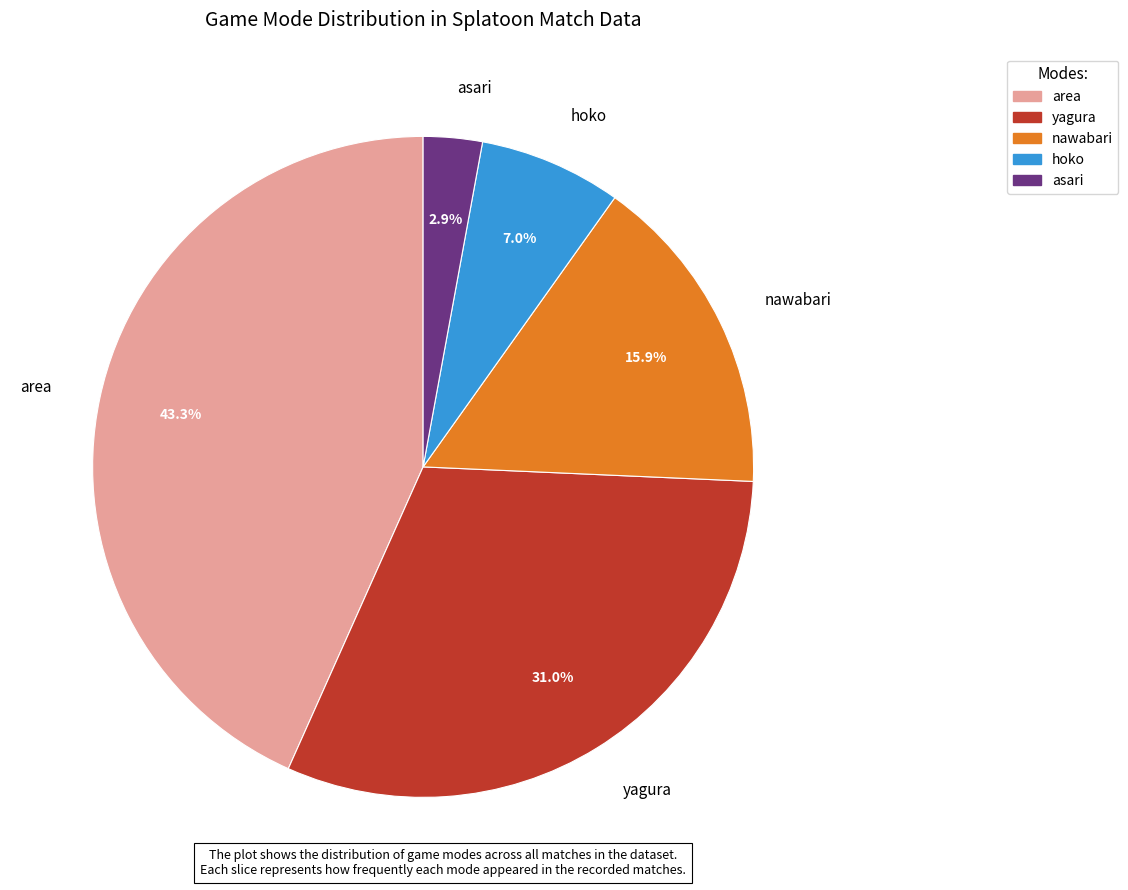

To the nearest percent, what portion does nawabari represent?

16%